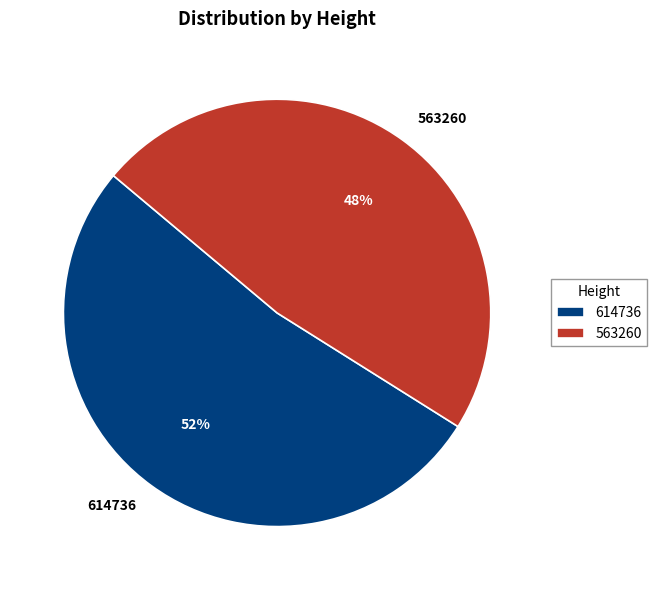

Combined, do 614736 and 563260 account for over 50%?

Yes